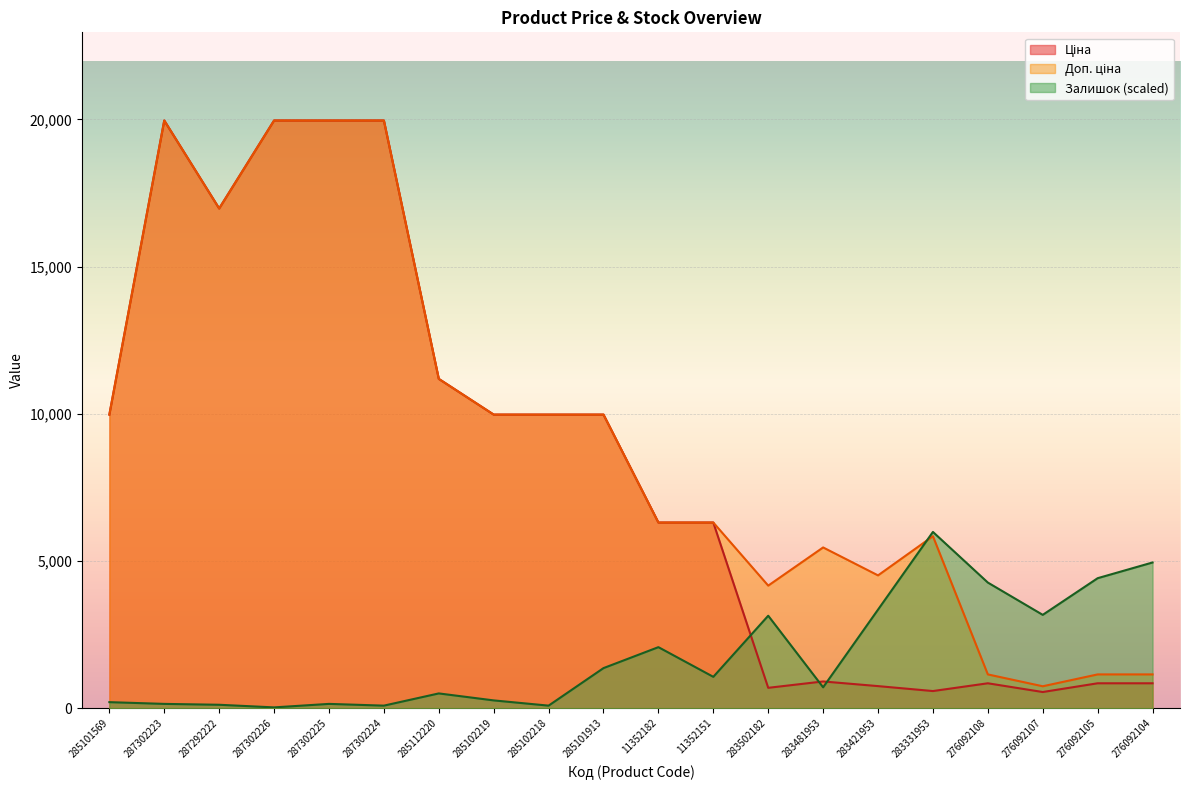

Reading right to left, transcribe all the data shown in this chart.

Ціна: 276092104=848.4	276092105=848.4	276092107=551.5	276092108=848.4	283331953=584.4	283421953=752.2	283481953=910.4	283502182=694.3	11352151=6308.8	11352182=6308.8	285101913=9975.0	285102218=9975.0	285102219=9975.0	285112220=11188.2	287302224=19964.2	287302225=19964.2	287302226=19964.2	287292222=16976.3	287302223=19964.2	285101569=9975.0
Доп. ціна: 276092104=1149.7	276092105=1149.7	276092107=747.0	276092108=1149.7	283331953=5843.9	283421953=4513.3	283481953=5462.3	283502182=4165.6	11352151=6308.8	11352182=6308.8	285101913=9975.0	285102218=9975.0	285102219=9975.0	285112220=11188.2	287302224=19964.2	287302225=19964.2	287302226=19964.2	287292222=16976.3	287302223=19964.2	285101569=9975.0
Залишок: 276092104=4951.5	276092105=4417.8	276092107=3172.5	276092108=4269.6	283331953=5989.3	283421953=3350.4	283481953=711.6	283502182=3142.9	11352151=1067.4	11352182=2075.5	285101913=1363.9	285102218=88.9	285102219=266.8	285112220=504.0	287302224=88.9	287302225=148.2	287302226=29.6	287292222=118.6	287302223=148.2	285101569=207.5